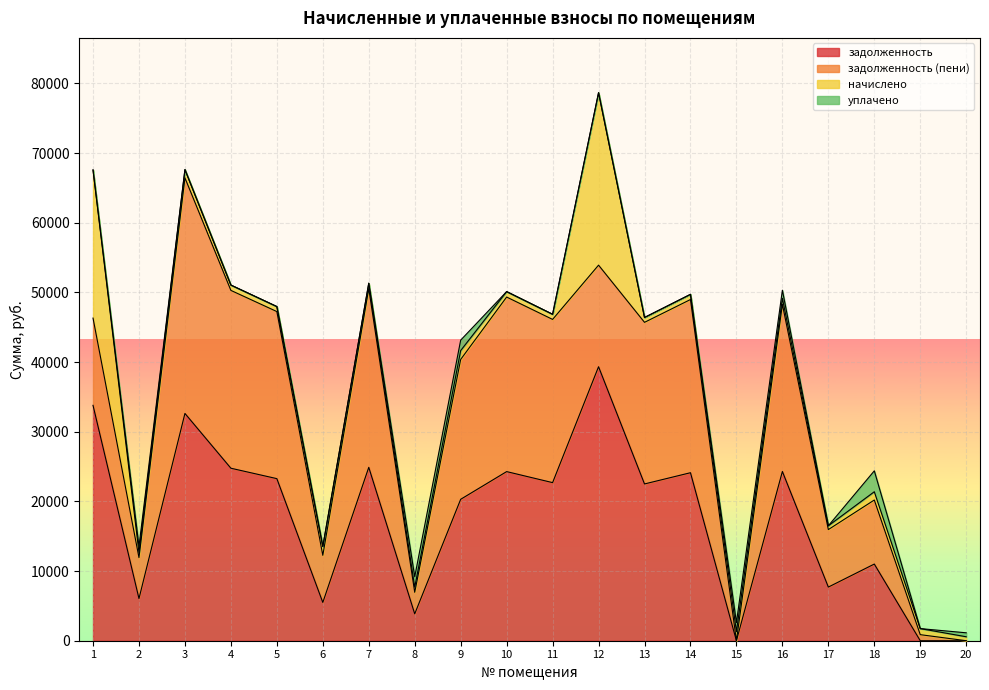

What is the difference between the начислено values at 18 and 8?

450.2